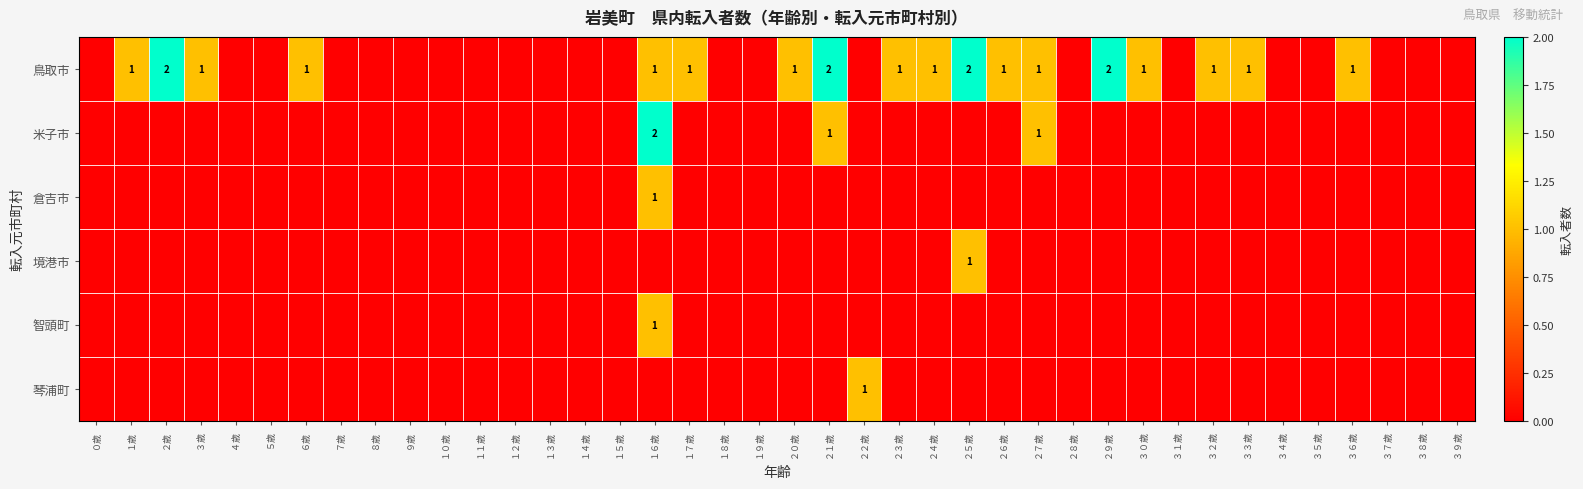

At which label does 境港市 reach its minimum?

０歳